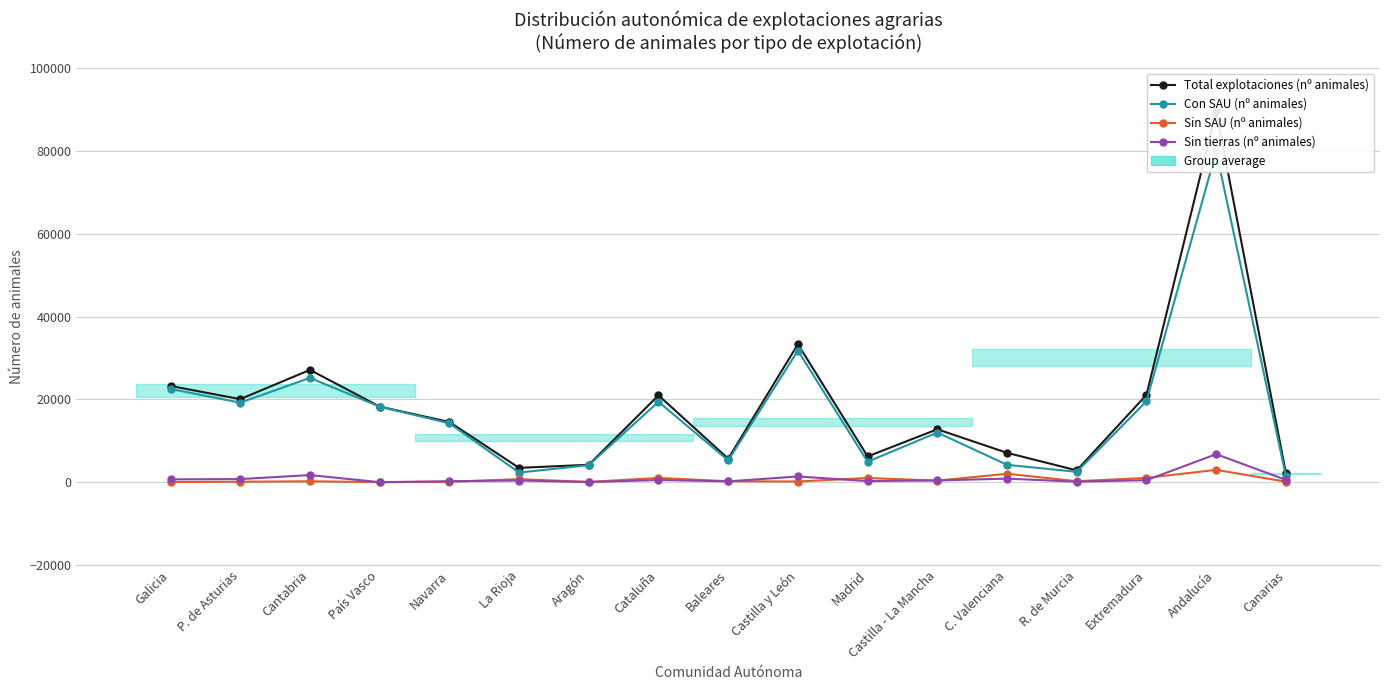

Is it true that Con SAU (nº animales) equals 31406 at Extremadura?

False